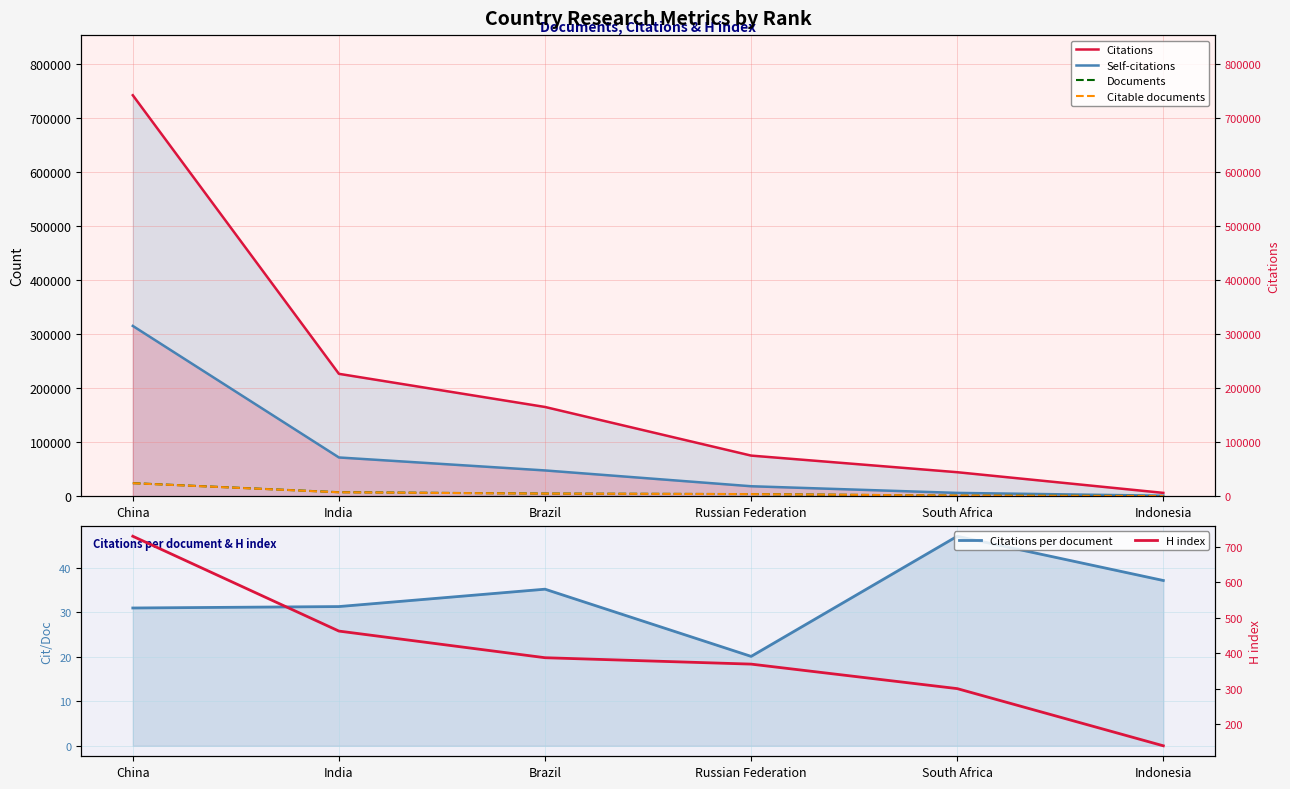

Is the value of Citable documents at China greater than the value of Citations at Brazil?

No